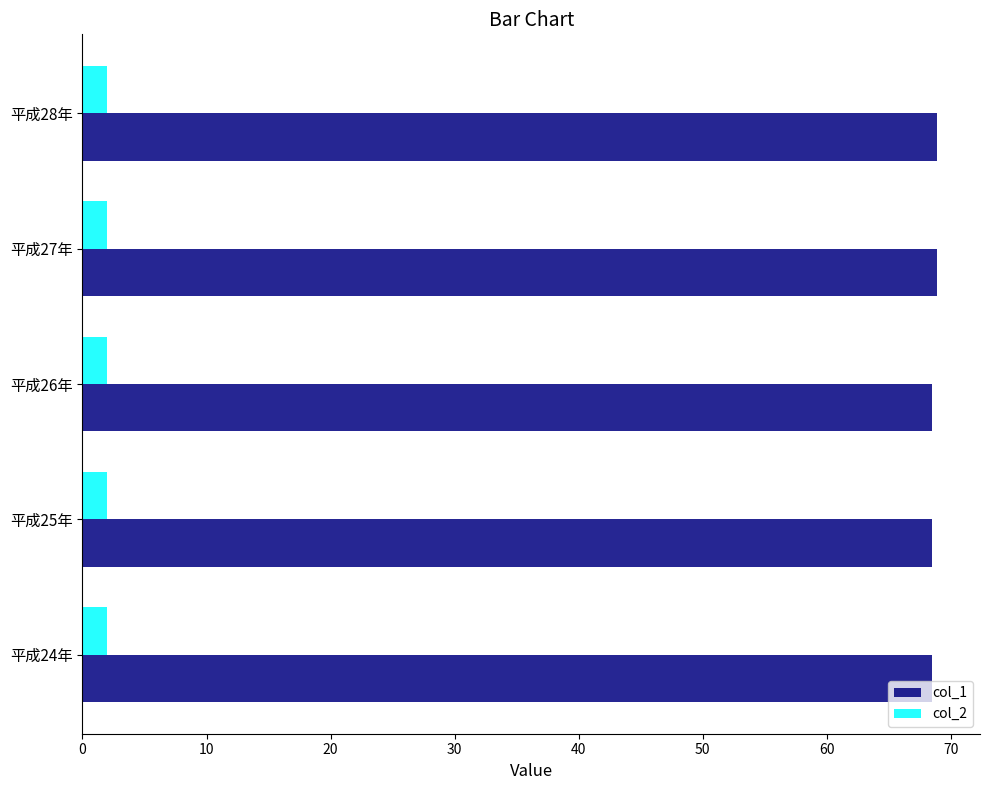

Is it true that col_1 equals 68.9 at 平成28年?

True